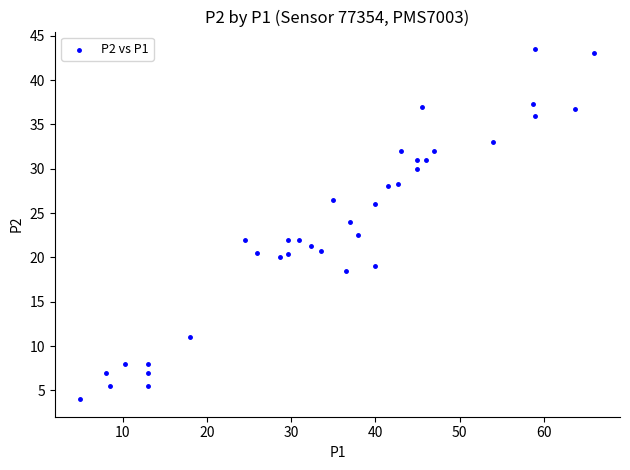

What Y value in the scatter plot is closest to 23?

22.5